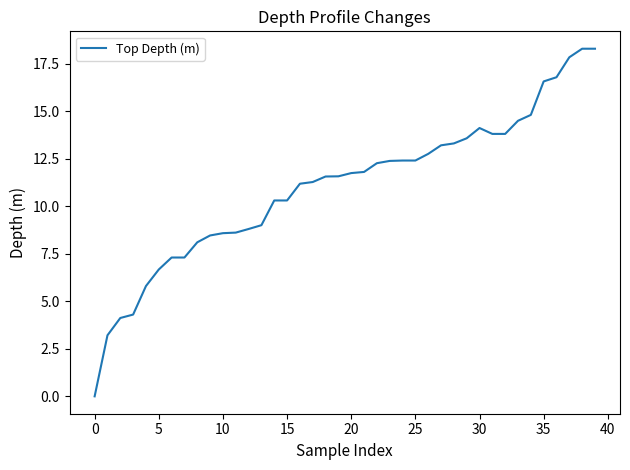

What is the difference between the maximum and minimum values?

18.3